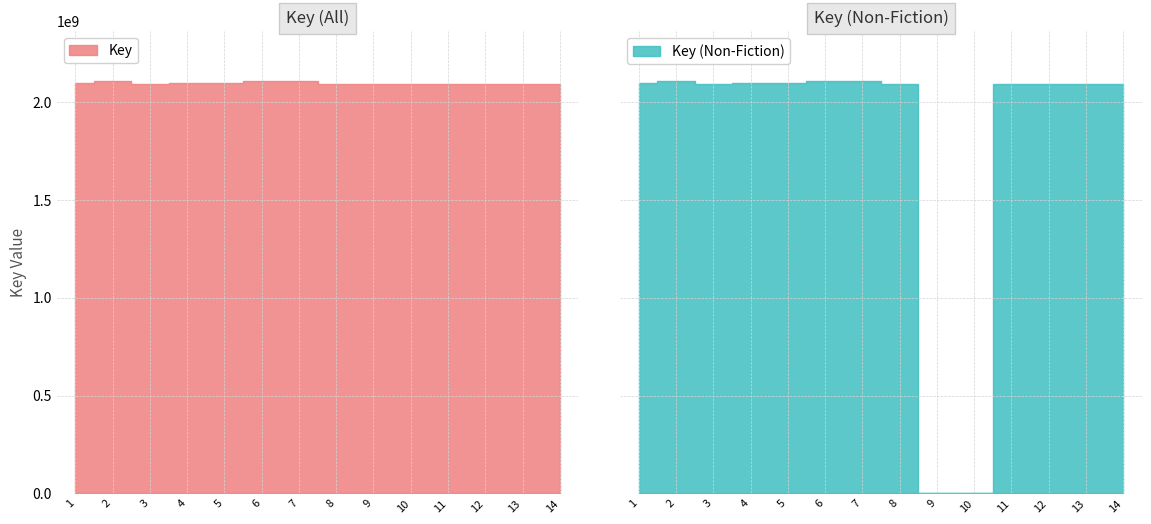

Reading left to right, what are all the values shown in this chart?

2099545537	2109121722	2090522623	2099545872	2099545317	2106956753	2106955539	2090522703	2090522433	2090522474	2090522491	2090522527	2090522546	2090522510